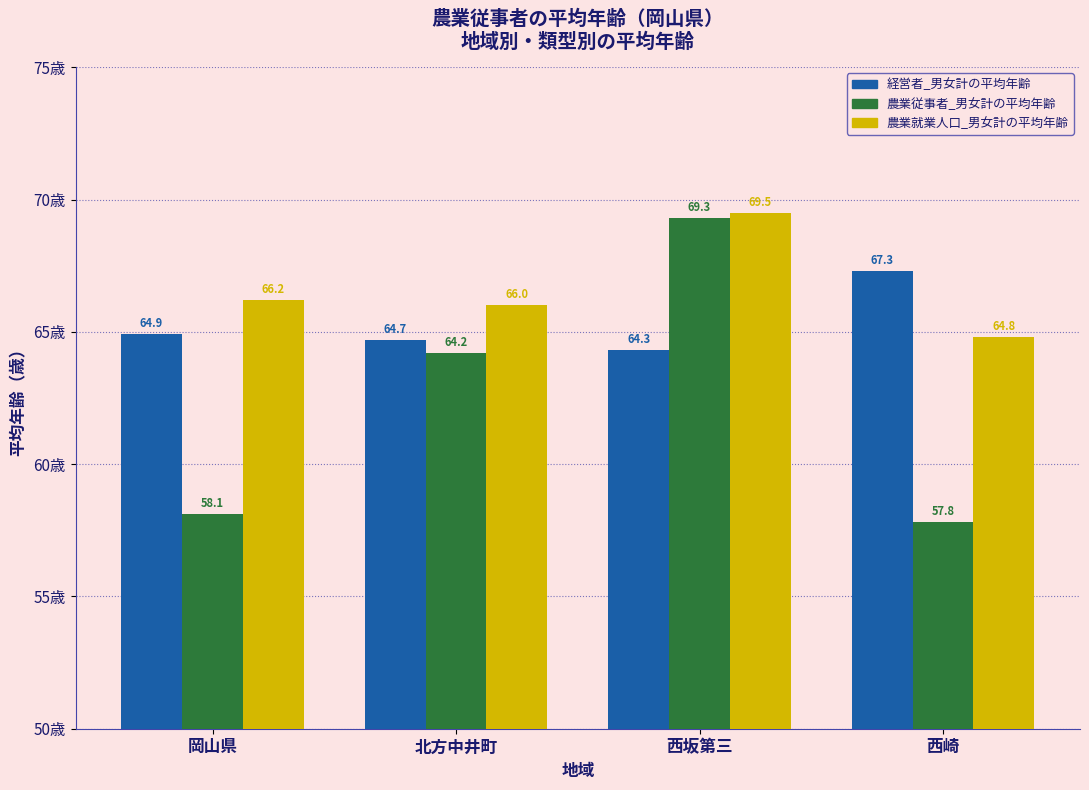

Is the value of 農業従事者_男女計の平均年齢 at 西坂第三 greater than the value of 農業就業人口_男女計の平均年齢 at 西坂第三?

No